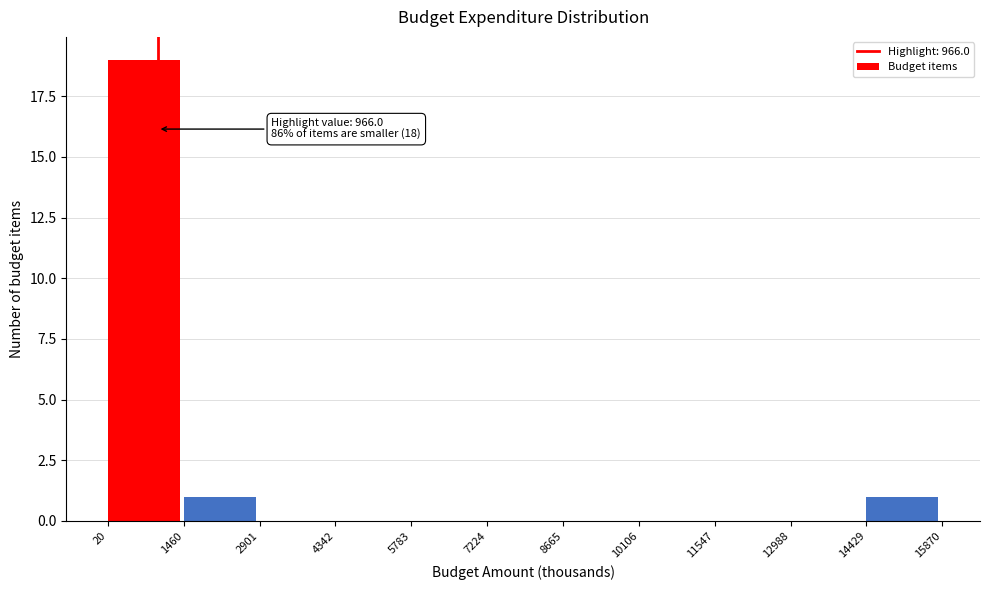

Which range on the x-axis has the tallest bar?

20 to 1460